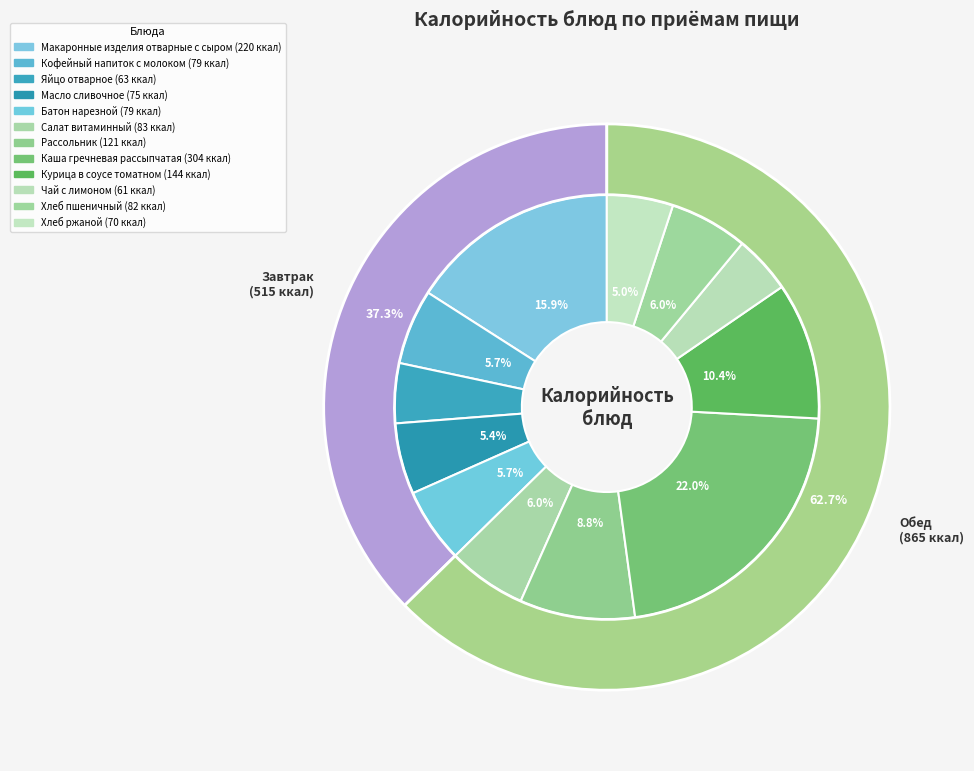

Combined, what portion of the pie is Рассольник and Яйцо отварное?

13.4%